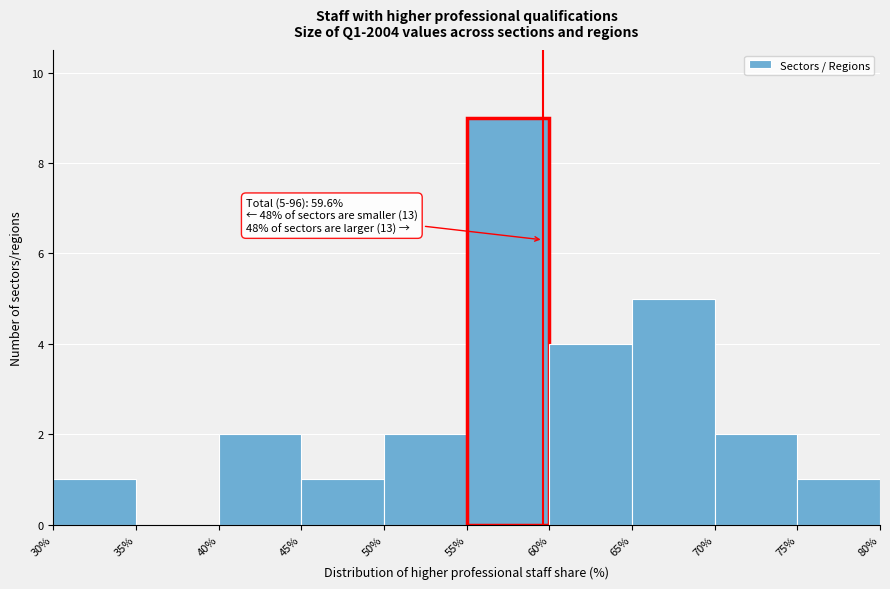

Over which range of the x-axis is the bar tallest?

55% to 60%